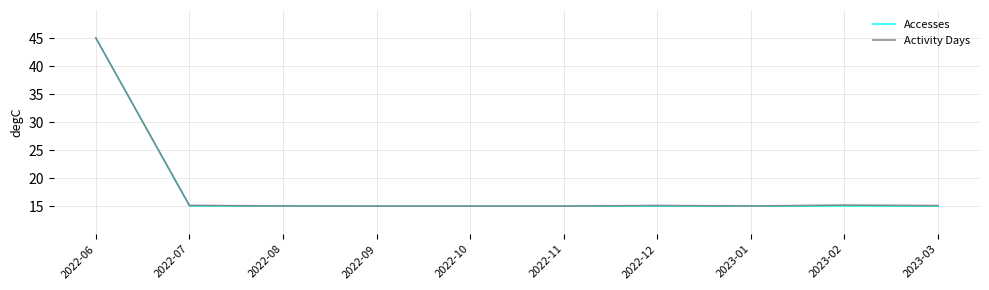

The value of Accesses at 2023-01 is 5.1. True or false?

False